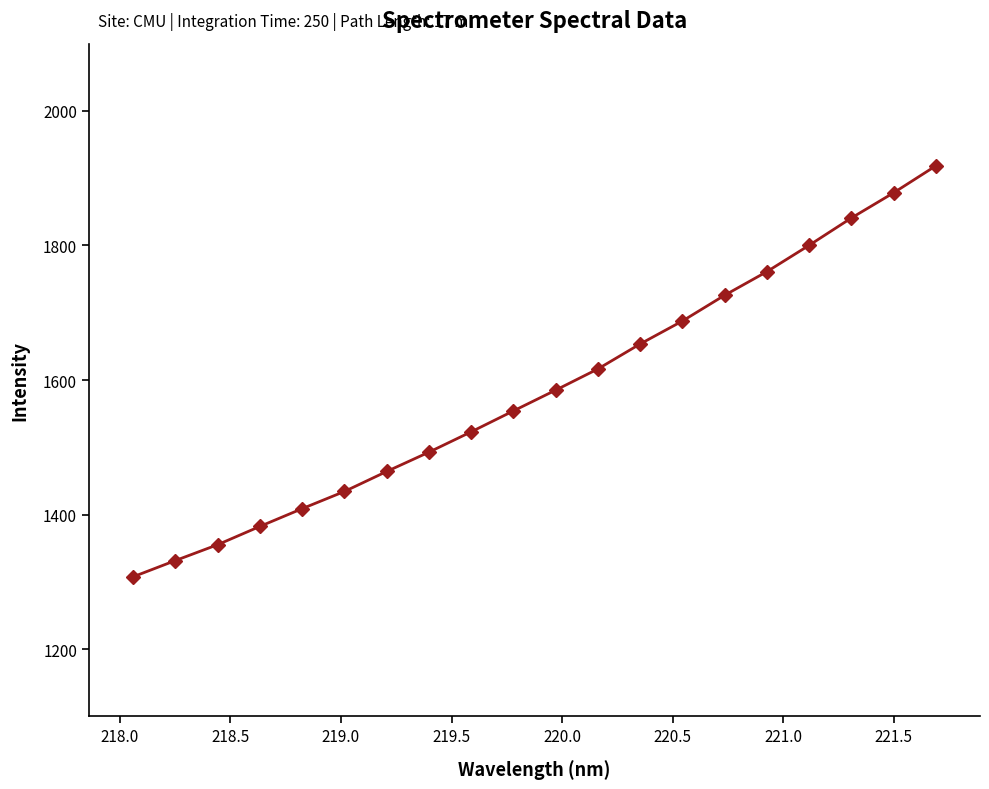

What is the value of the 7th point from the left?

1464.0